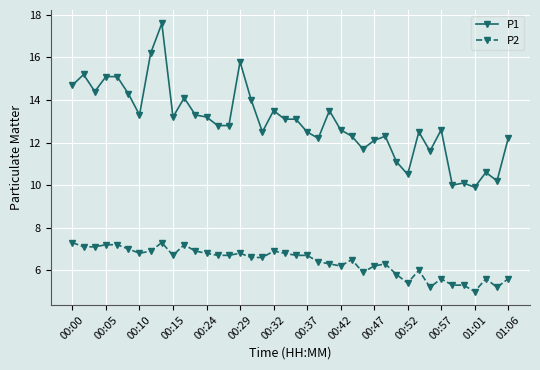

What is the maximum value shown in the chart?

17.6